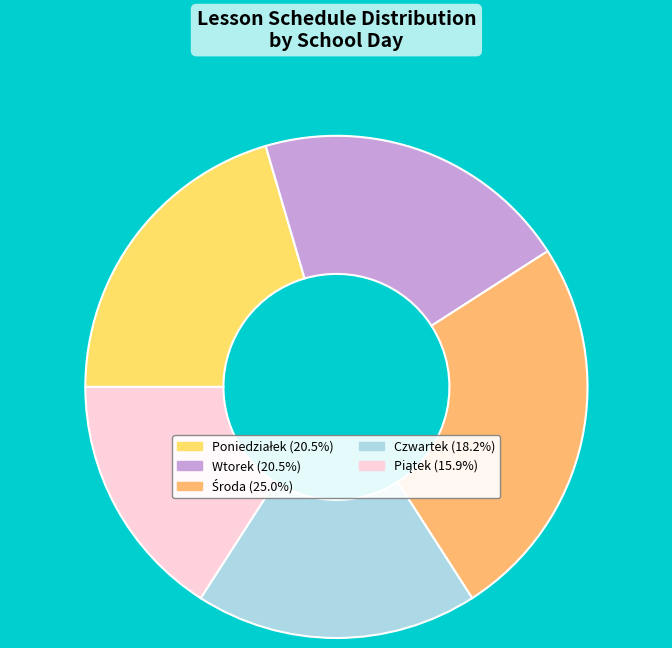

Does any single category account for the majority?

No